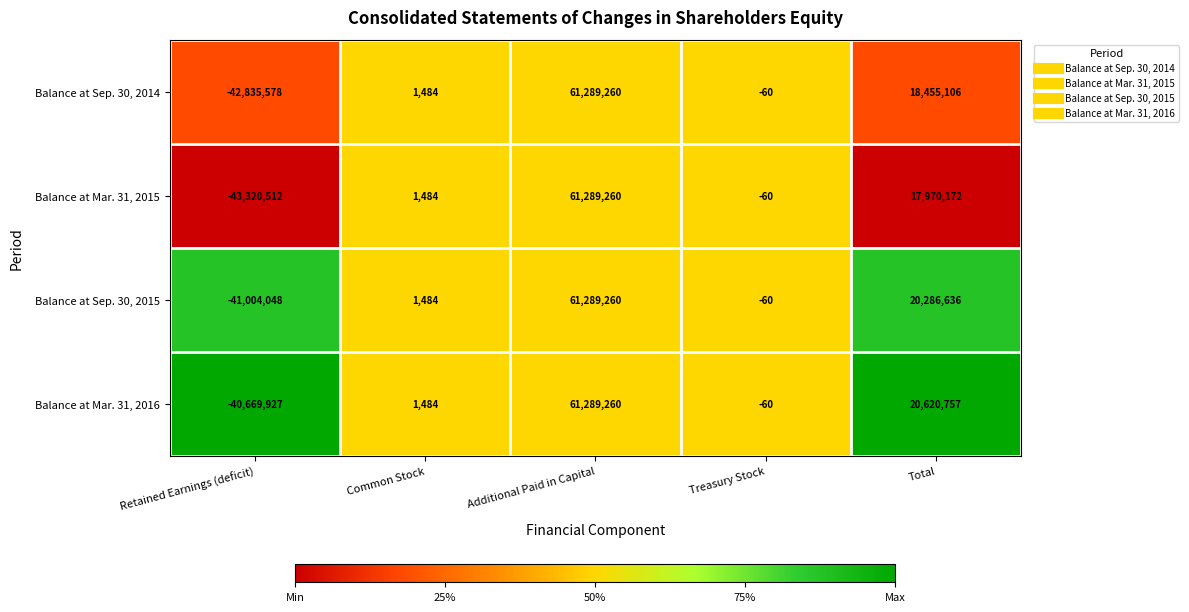

Reading left to right, transcribe all the data shown in this chart.

Balance at Sep. 30, 2014: -42835578	1484	61289260	-60	18455106
Balance at Mar. 31, 2015: -43320512	1484	61289260	-60	17970172
Balance at Sep. 30, 2015: -41004048	1484	61289260	-60	20286636
Balance at Mar. 31, 2016: -40669927	1484	61289260	-60	20620757